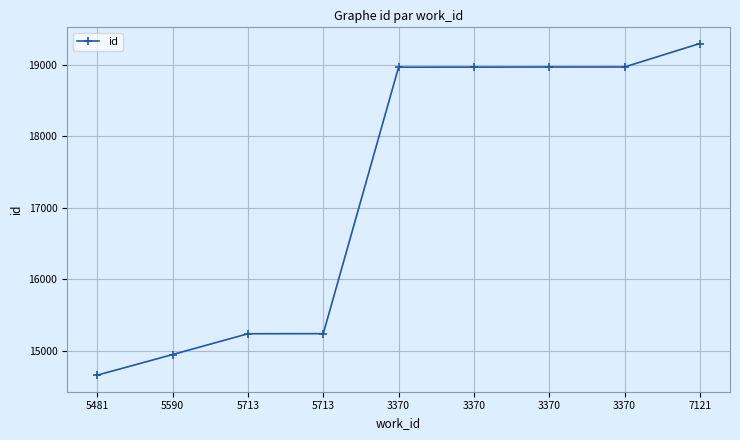

Reading right to left, list all the values displayed in this chart.

19300	18972	18971	18970	18969	15242	15241	14950	14662